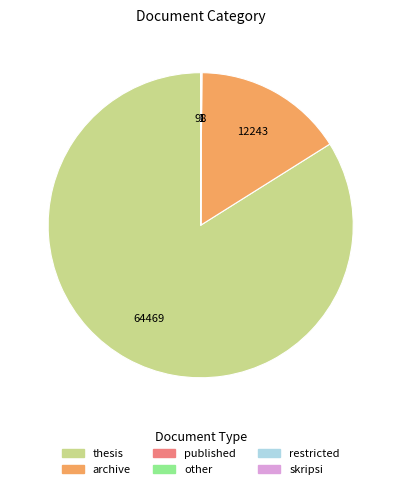

What is the majority slice?

thesis